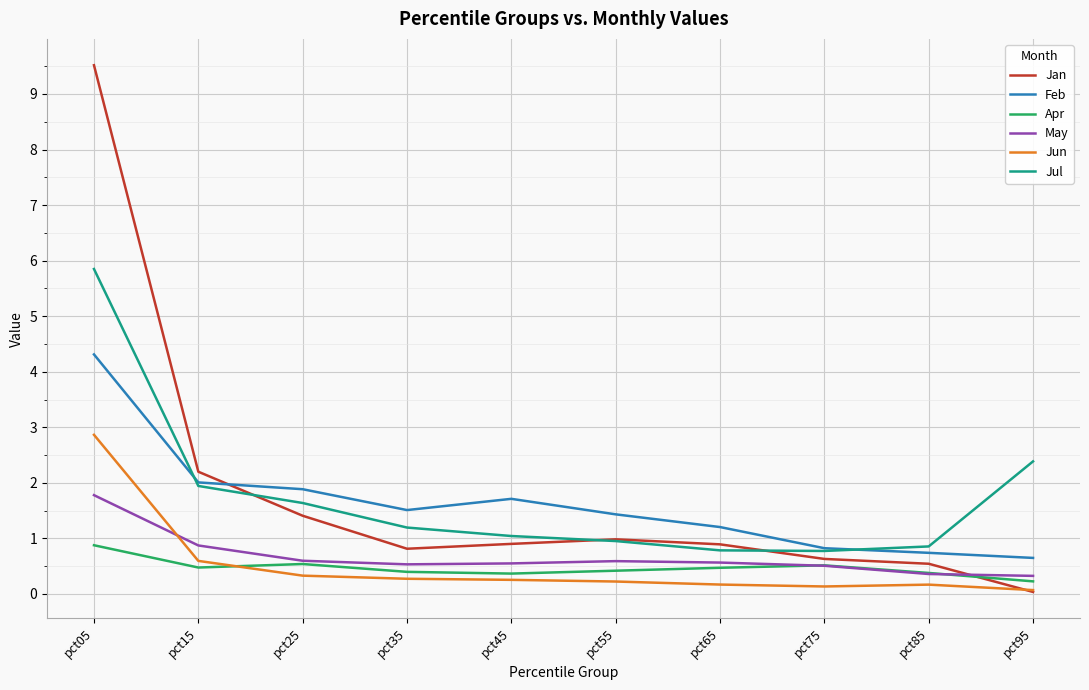

The value of Jul at pct45 is 0.6. True or false?

False